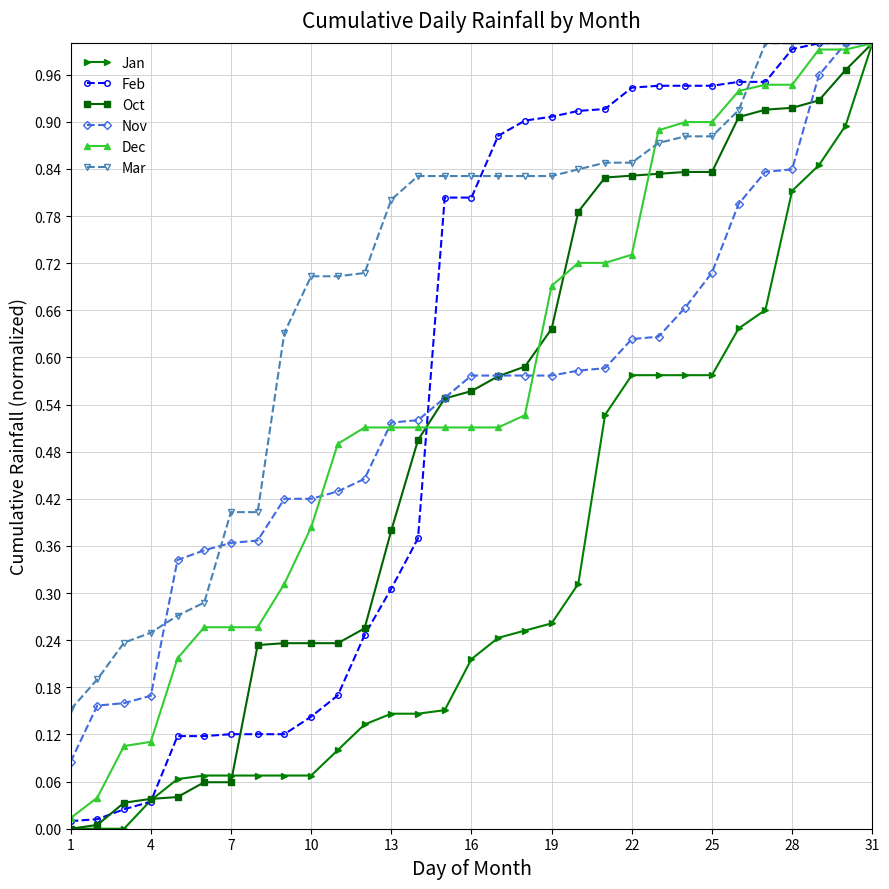

Which series has the largest total across all categories?

Mar